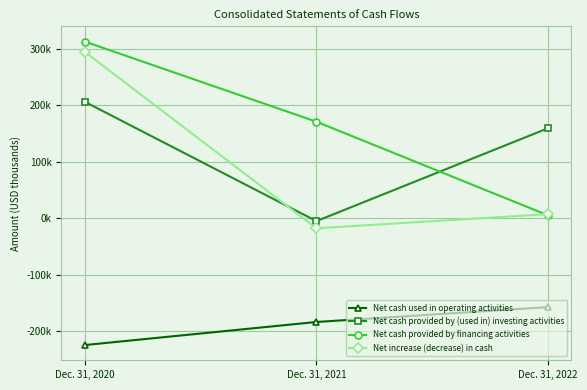

At which label is Net cash provided by (used in) investing activities closest to 100815?

Dec. 31, 2022